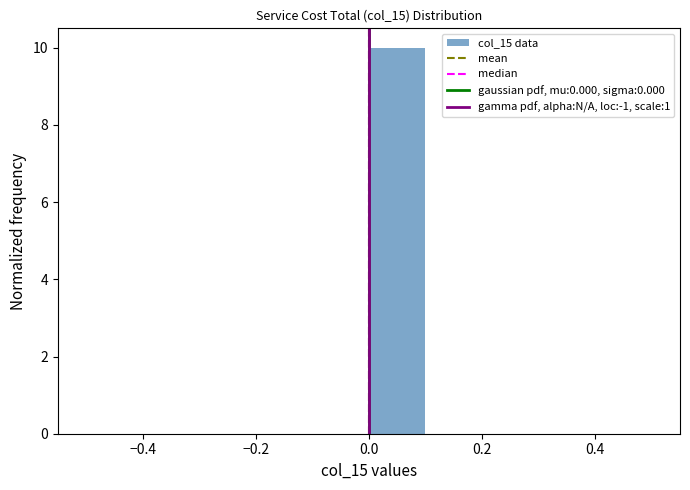

Reading left to right, transcribe this chart: for each bar, give the range it covers on the x-axis and its height. The values are not printed on the chart, so give them approximately, as read against the axis.

-0.5 to -0.4: 0
-0.4 to -0.3: 0
-0.3 to -0.2: 0
-0.2 to -0.1: 0
-0.1 to 0.0: 0
0.0 to 0.1: 10
0.1 to 0.2: 0
0.2 to 0.3: 0
0.3 to 0.4: 0
0.4 to 0.5: 0